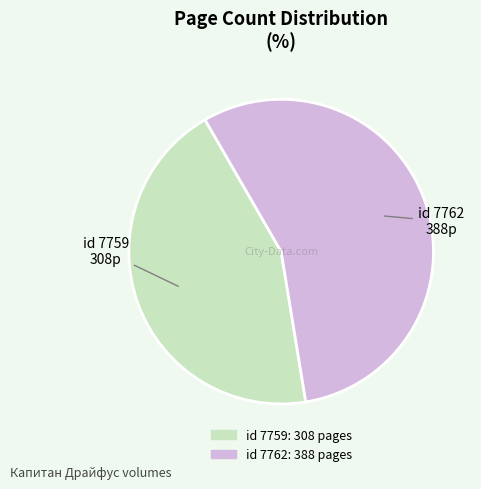

Do id 7762 and id 7759 together represent more than half of the pie?

Yes